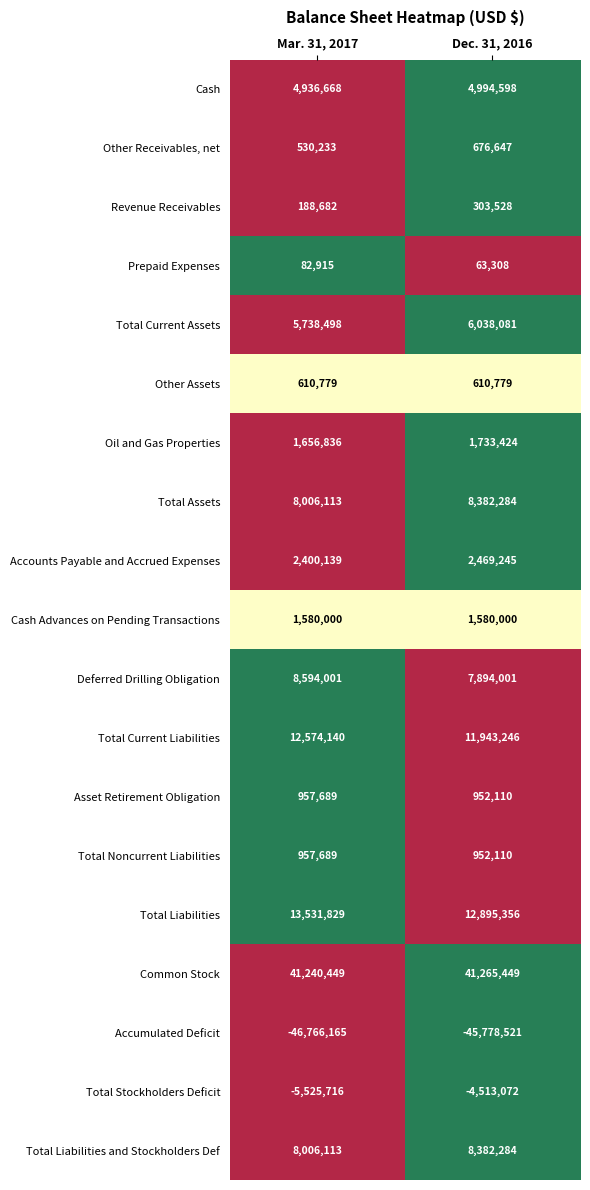

How many values in the Accumulated Deficit series are below -45778521?

1